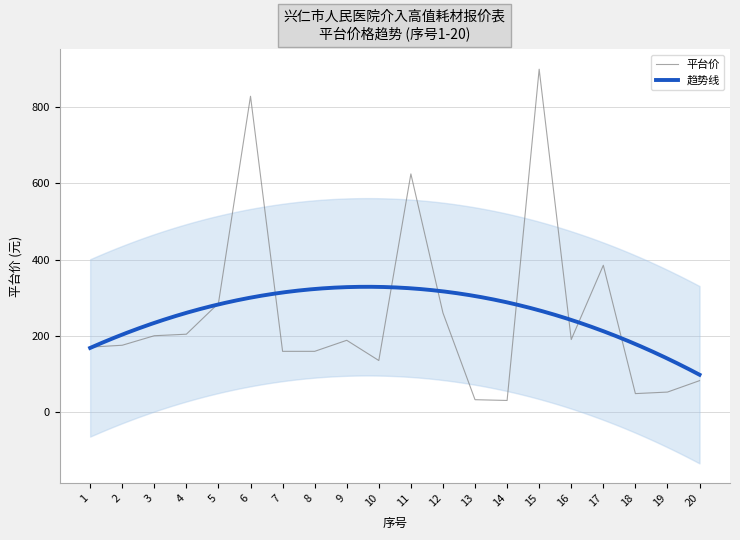

Approximately how many times larger is the value at 8 compared to 14?

5.3